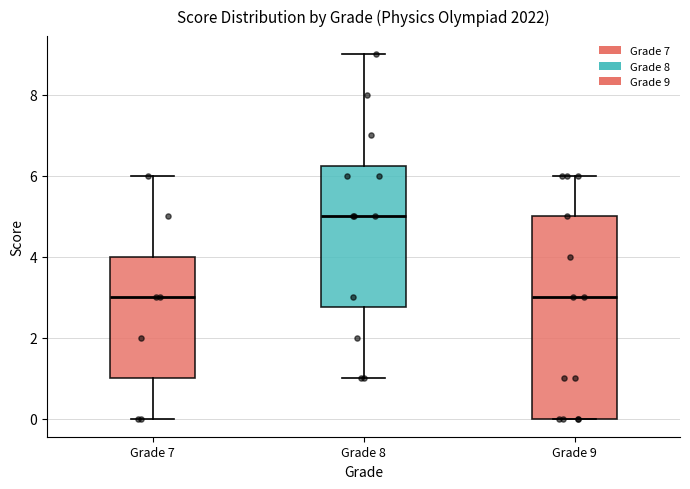

Reading left to right, transcribe this box plot: for each box, give where its median line is, the range the box spans, and where its two whiskers end, as read against the y-axis. The values are not printed on the chart, so give them approximately, as read against the axis.

Grade 7: median 3.0, box 1.0 to 4.0, whiskers 0.0 to 6.0
Grade 8: median 5.0, box 2.8 to 6.2, whiskers 1.0 to 9.0
Grade 9: median 3.0, box 0.0 to 5.0, whiskers 0.0 to 6.0